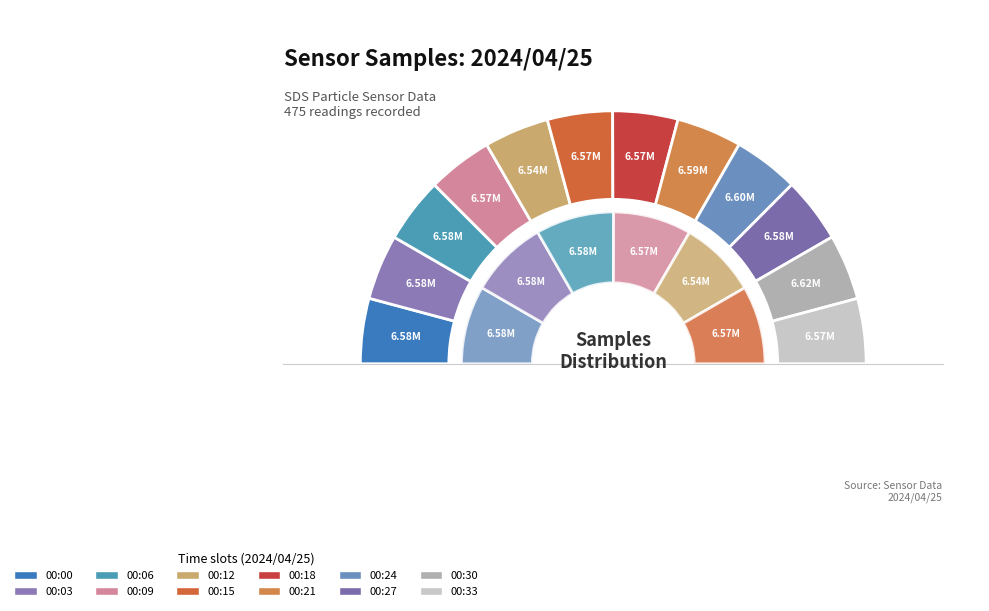

Between 00:03 and 00:24, which is larger?

00:24